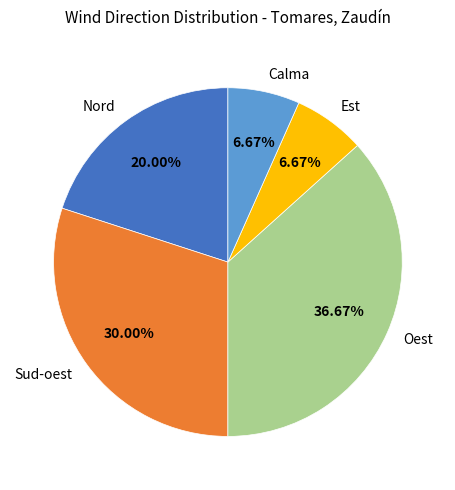

True or false: Calma accounts for 7% of the total.

True